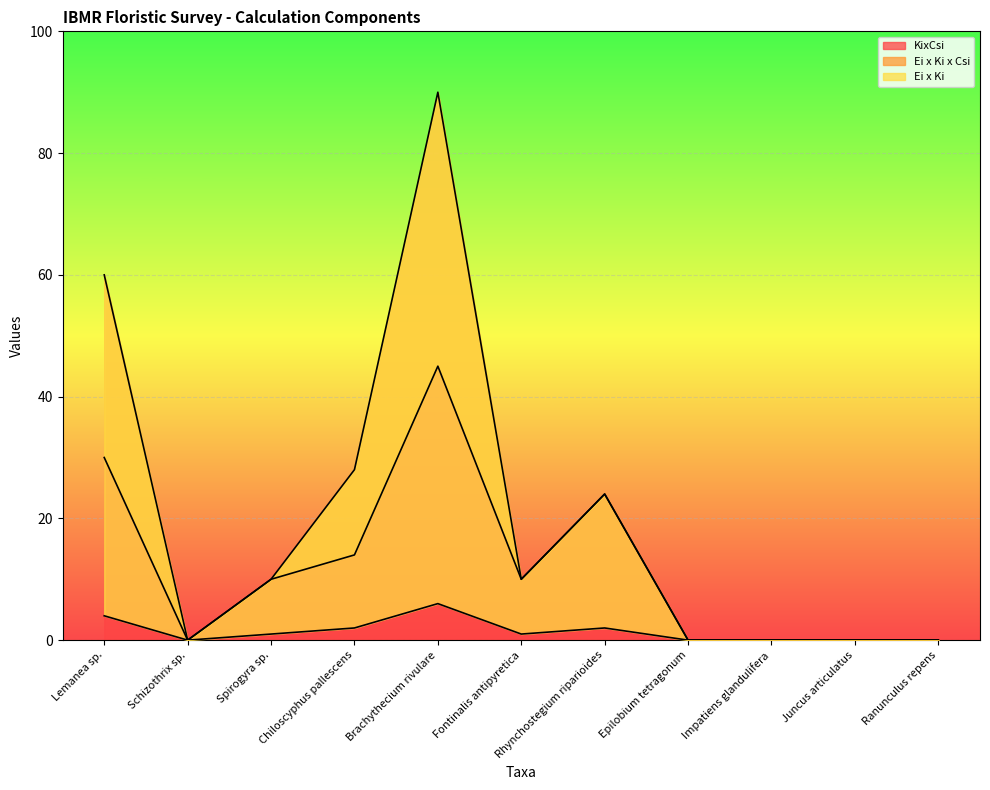

Is the value of Ei x Ki at Fontinalis antipyretica greater than the value of Ei x Ki x Csi at Chiloscyphus pallescens?

No